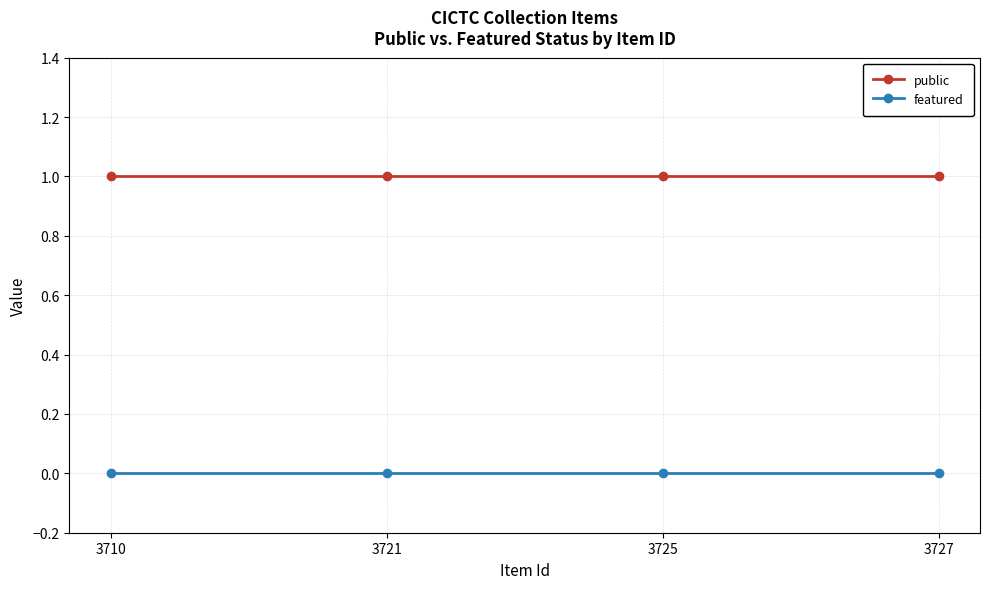

True or false: featured and public intersect in this chart.

False